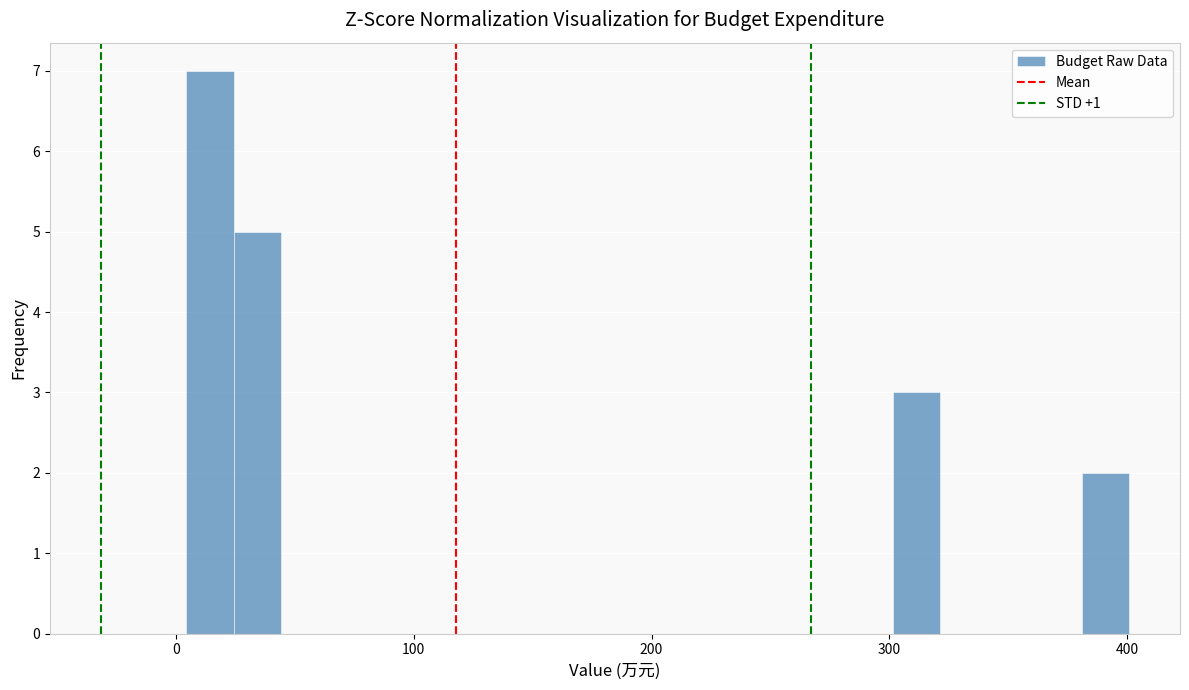

Around what value on the x-axis is the tallest bar? Give the approximate position of its centre, as read against the axis.

10